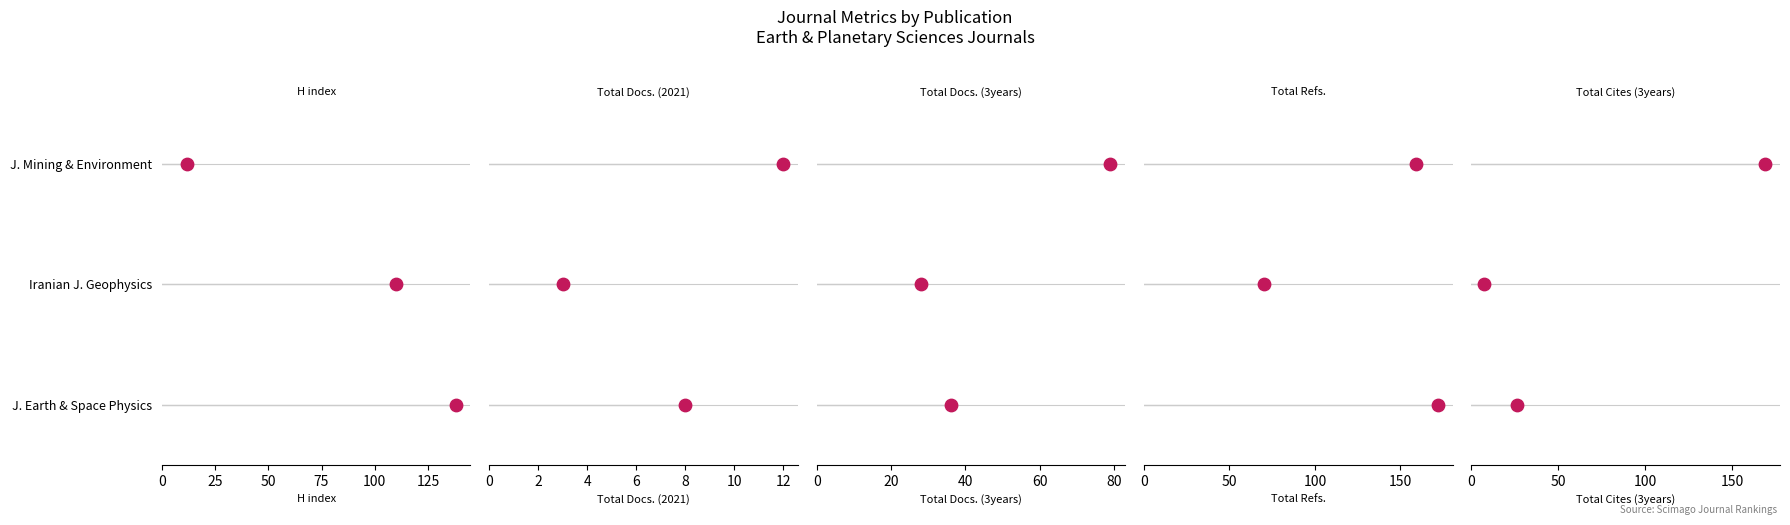

Which series reaches the minimum Y coordinate?

H index